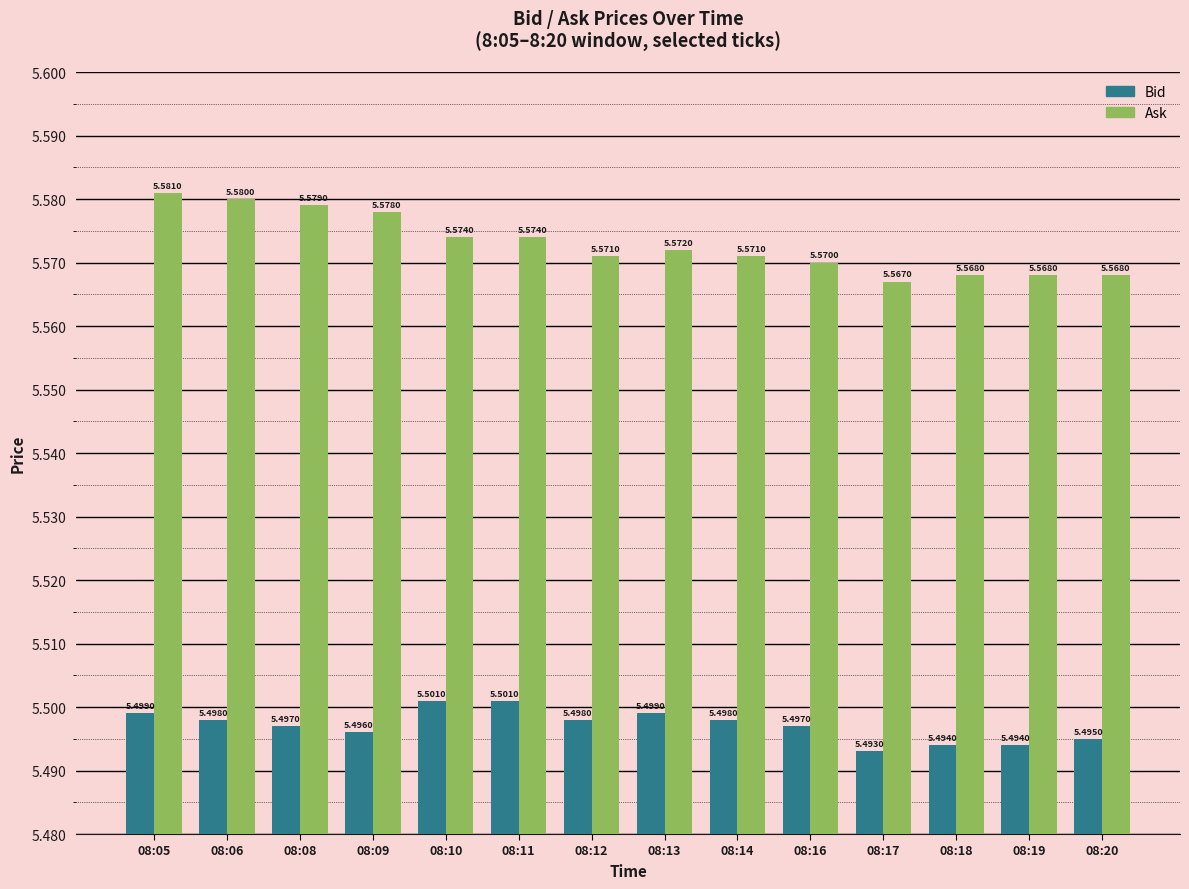

Between 08:05 and 08:14, which series saw the biggest shift?

Ask